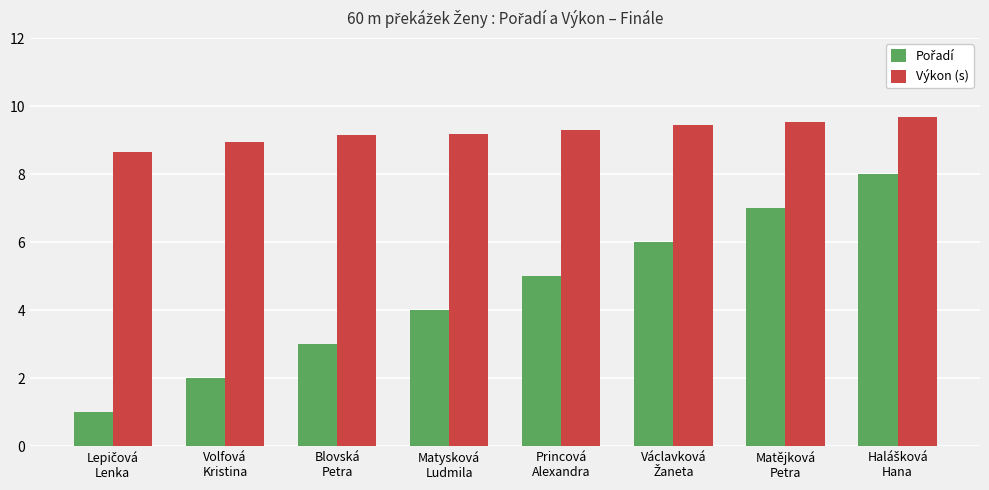

Which series has the largest total across all categories?

Výkon (s)